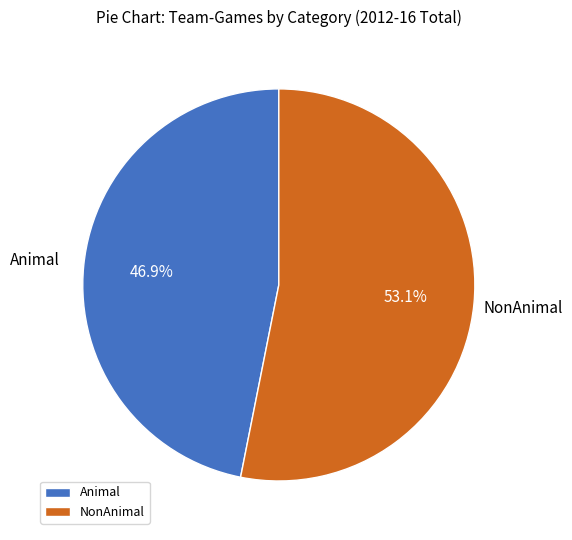

What percentage do Animal and NonAnimal together represent?

100.0%